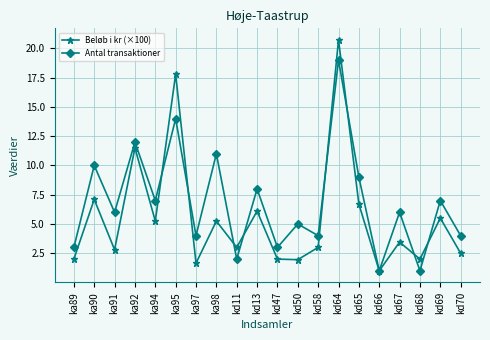

The Beløb i kr (×100) series shows 2.8 at ka91. True or false?

True